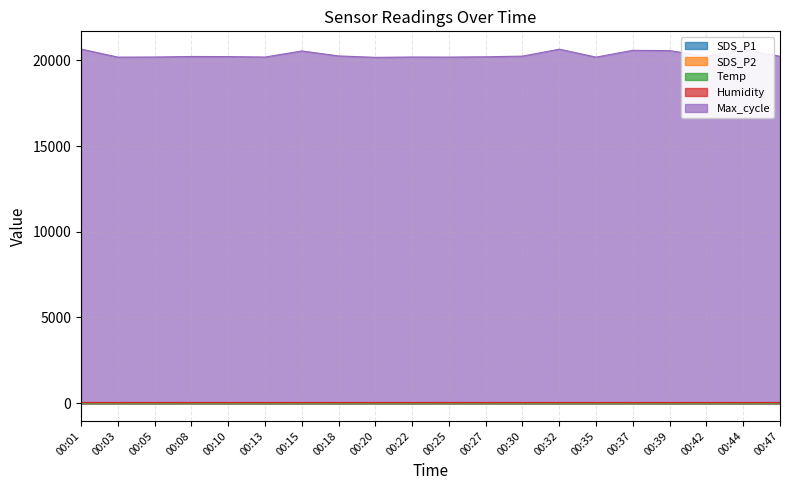

Does the chart have visible grid lines?

Yes